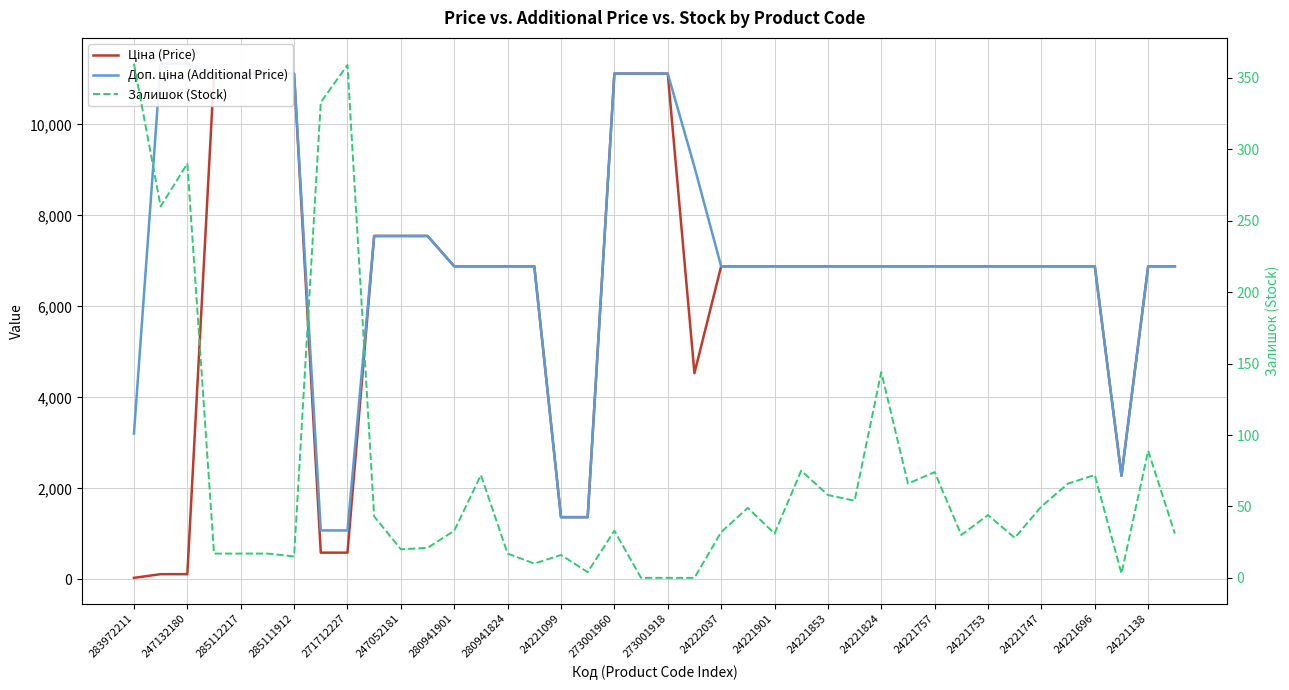

What is the value of the Ціна (Price) point at the 38th from the left?

2276.4